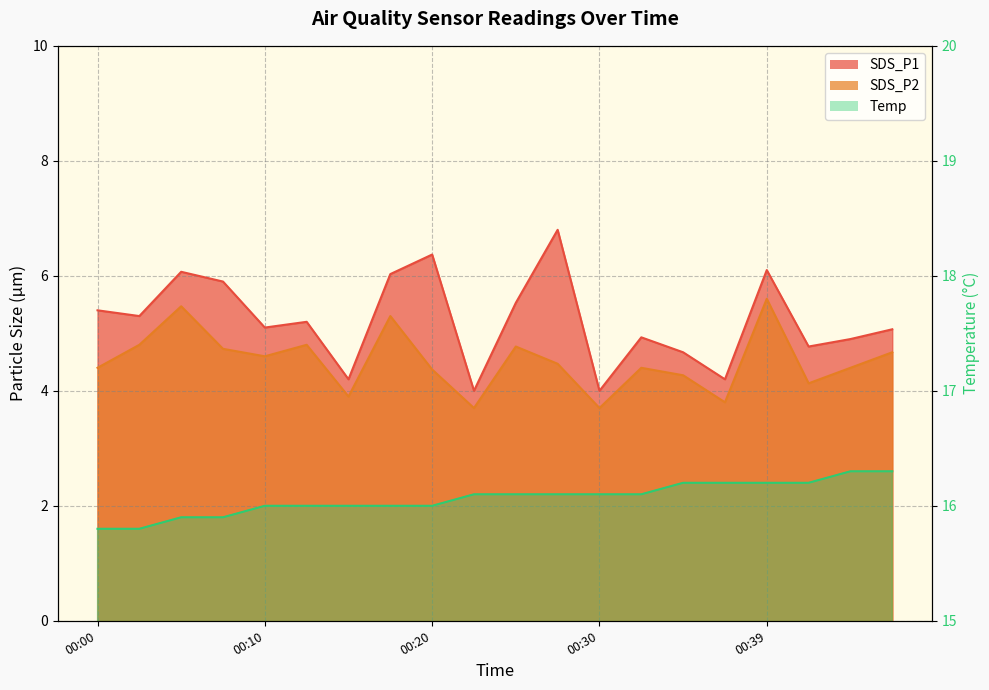

The value of SDS_P1 at 00:03 is 8.4. True or false?

False